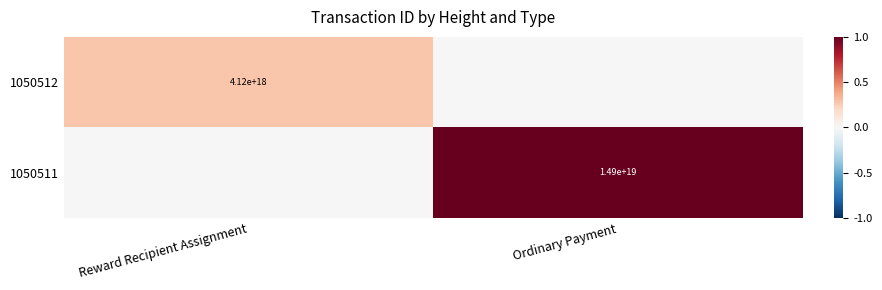

True or false: 1050511 has a value of 14900000000000000000 at Ordinary Payment.

True